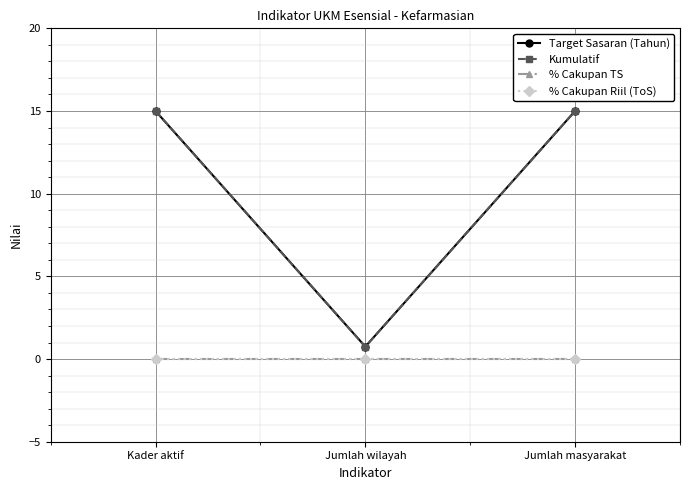

Does the chart have visible grid lines?

Yes